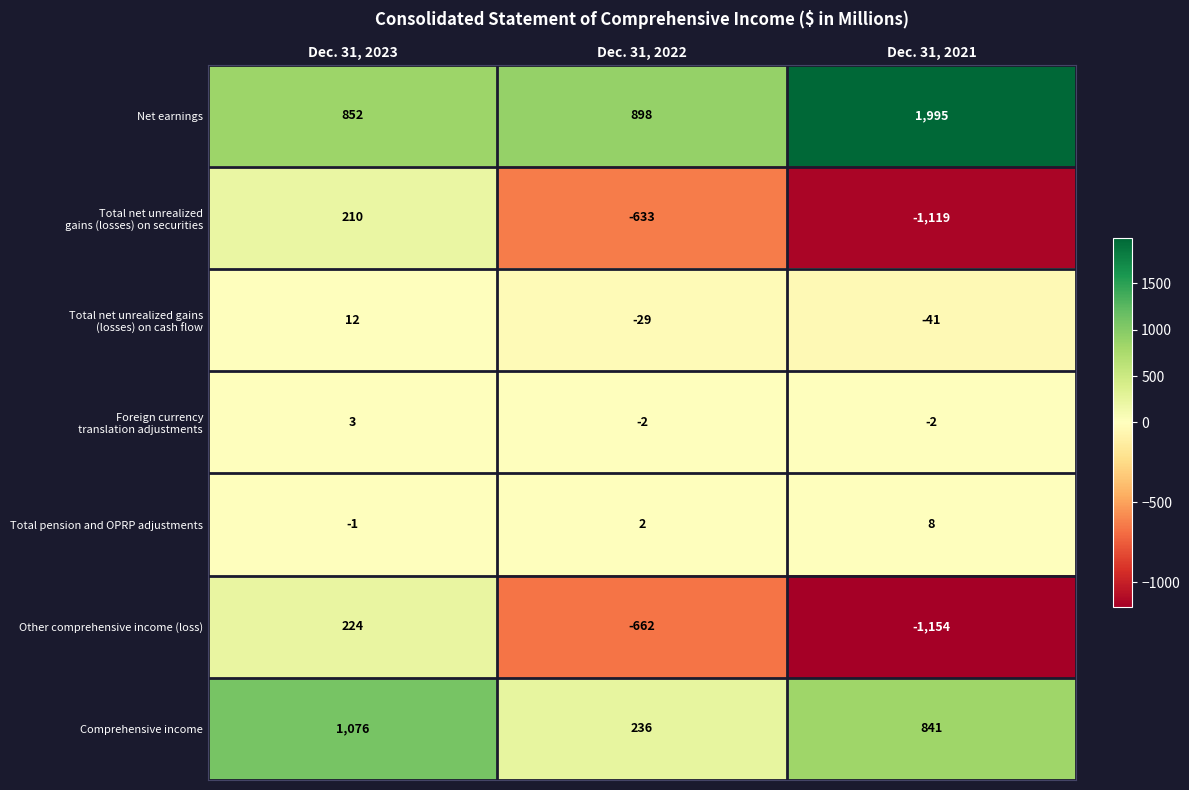

Which label corresponds to the smallest value in the chart?

Dec. 31, 2021